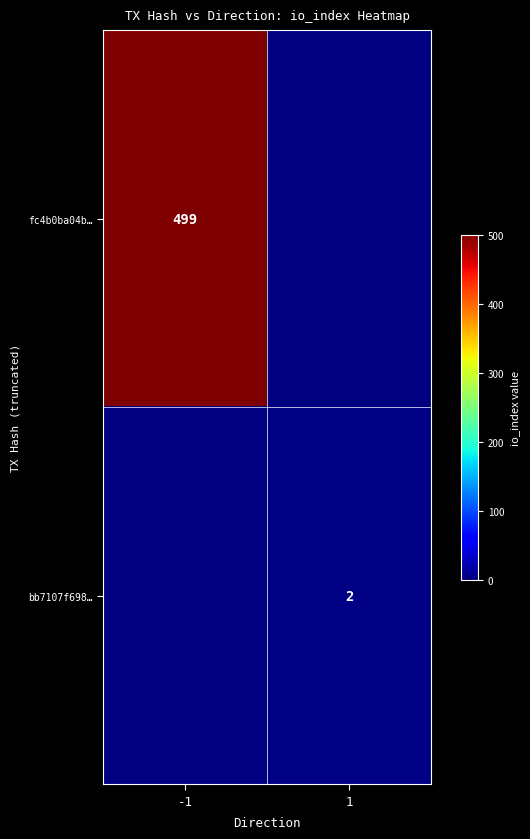

Is the value of bb7107f698… at 1 greater than the value of fc4b0ba04b… at -1?

No